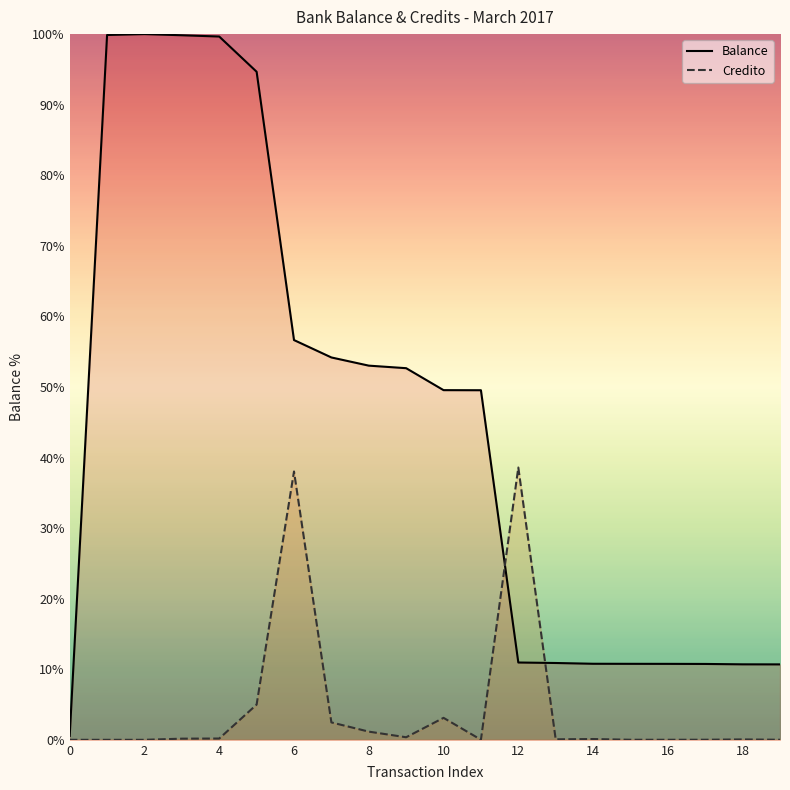

How many intersections are there between Balance and Credito?

2